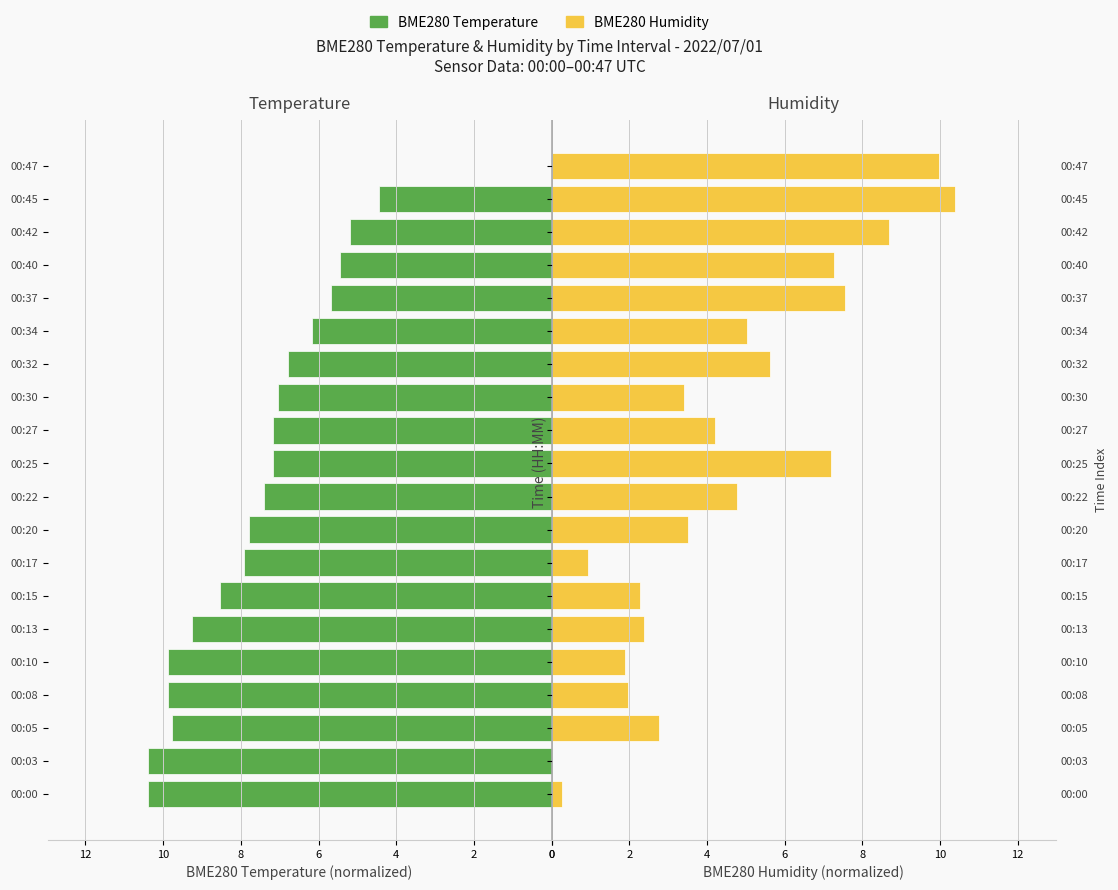

The BME280 Humidity series shows 0.7 at 8. True or false?

False